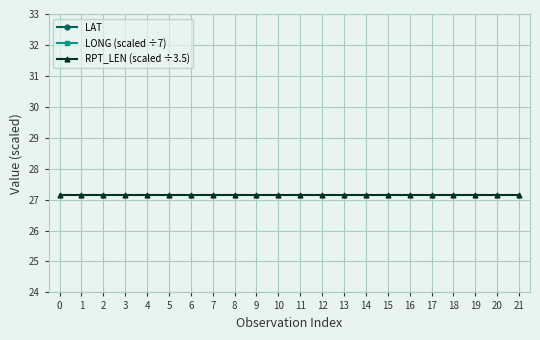

Does the chart display data point markers on the line(s)?

Yes